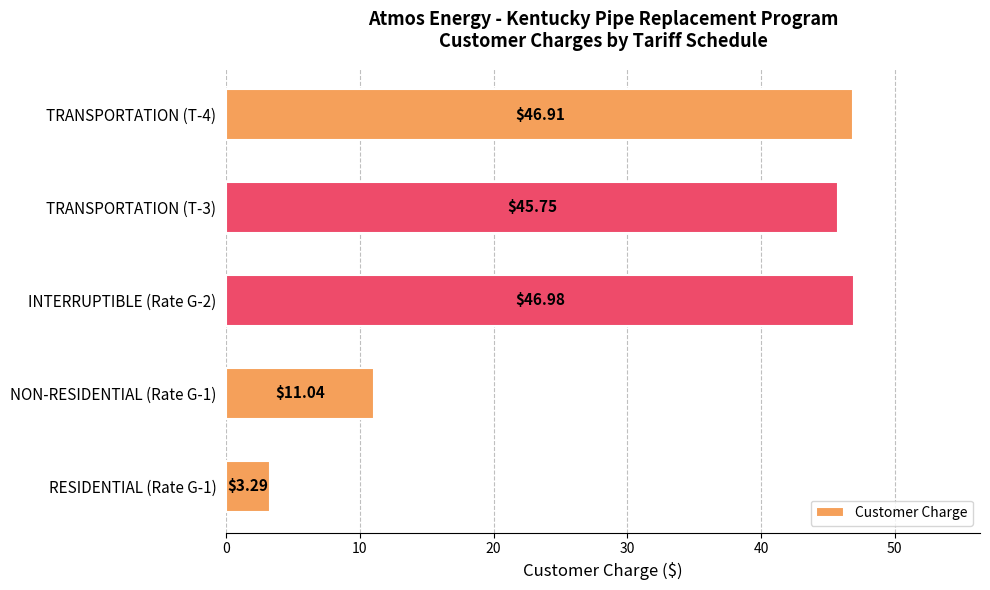

Between NON-RESIDENTIAL (Rate G-1) and TRANSPORTATION (T-4), which is larger?

TRANSPORTATION (T-4)